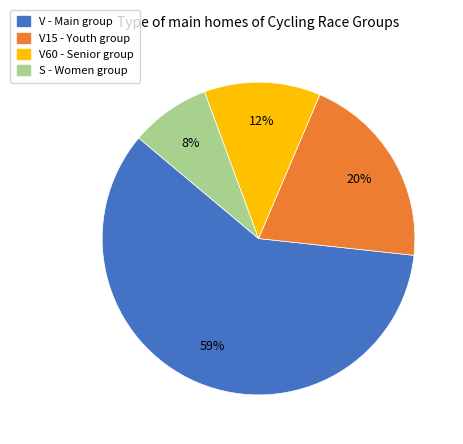

Approximately how many times larger is the value at S - Women group compared to V60 - Senior group?

0.7